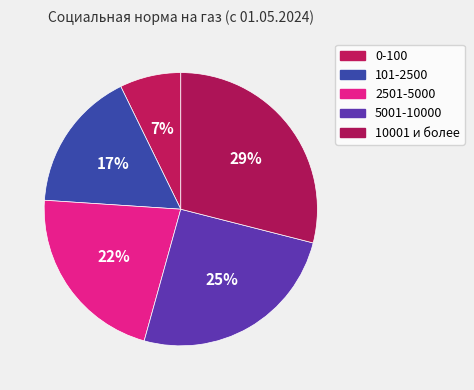

Between 10001 и более and 5001-10000, which is larger?

10001 и более